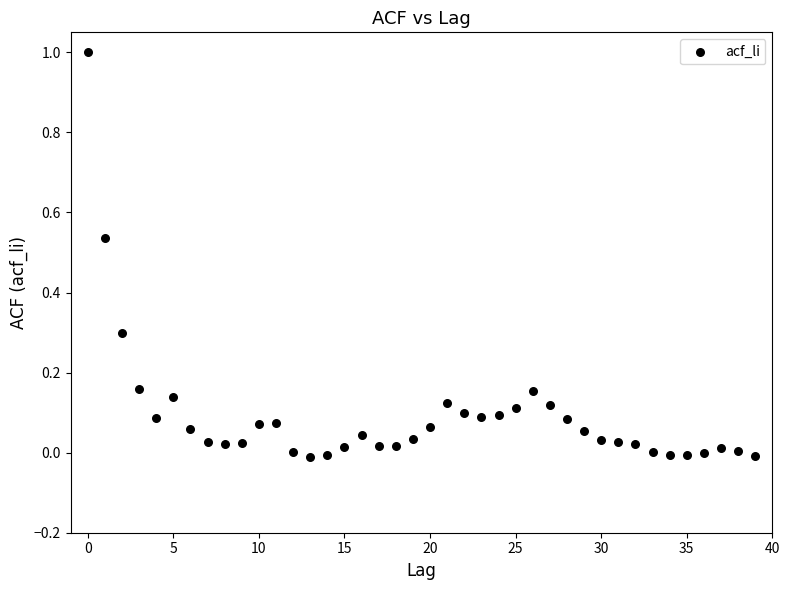

What is the range of Y values (max minus min)?

1.0